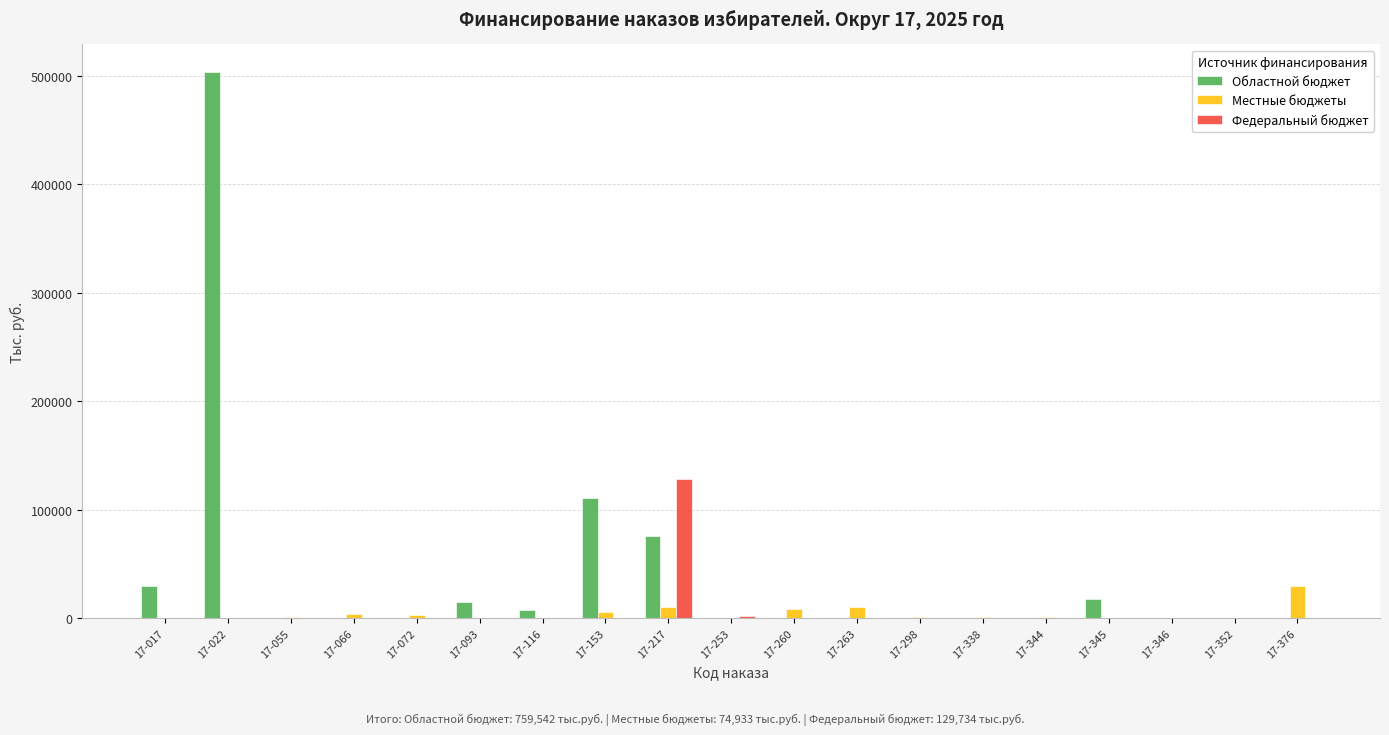

Where is Областной бюджет nearest to the value 251890?

17-153